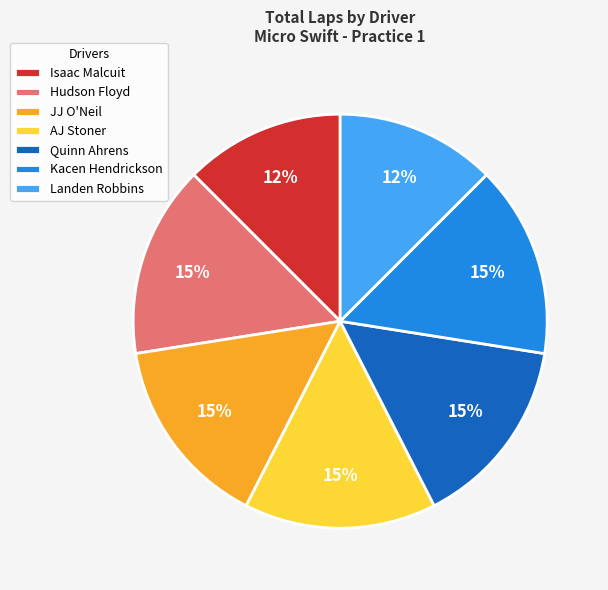

Does Landen Robbins account for over 50% of the chart?

No